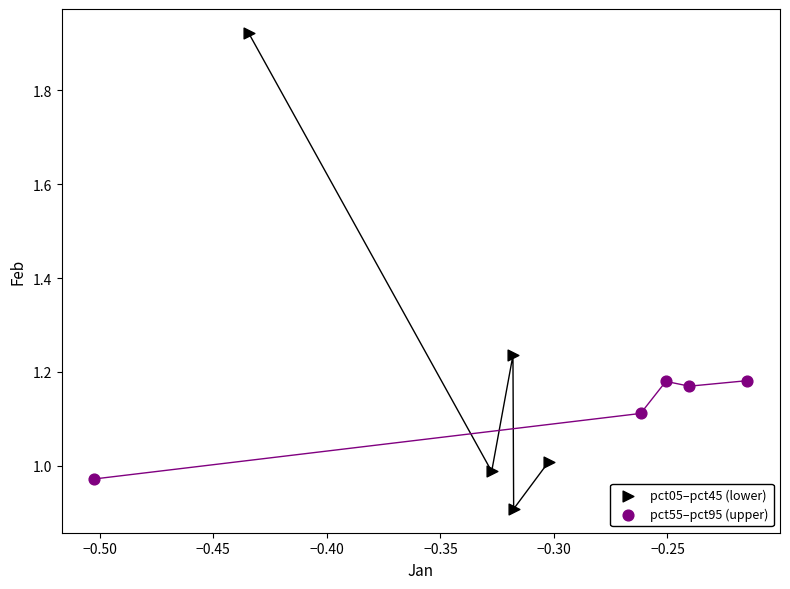

Which series reaches the maximum Y coordinate?

pct05–pct45 (lower)